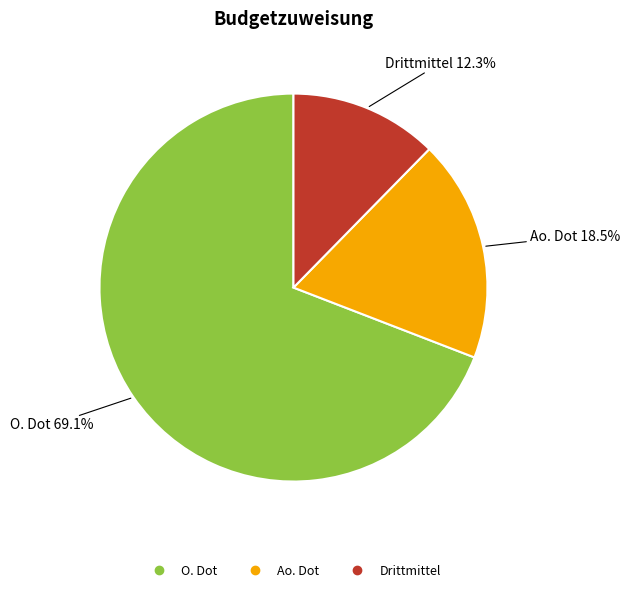

To the nearest percent, what portion does Drittmittel represent?

12%